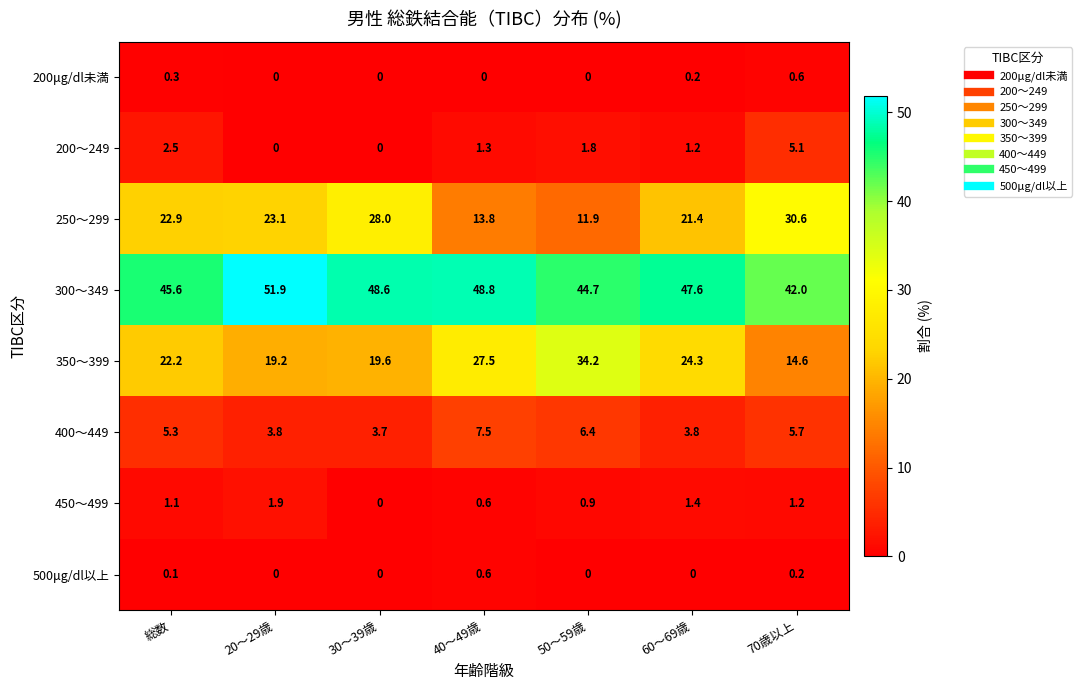

The 500μg/dl以上 series shows 0.0 at 50～59歳. True or false?

True